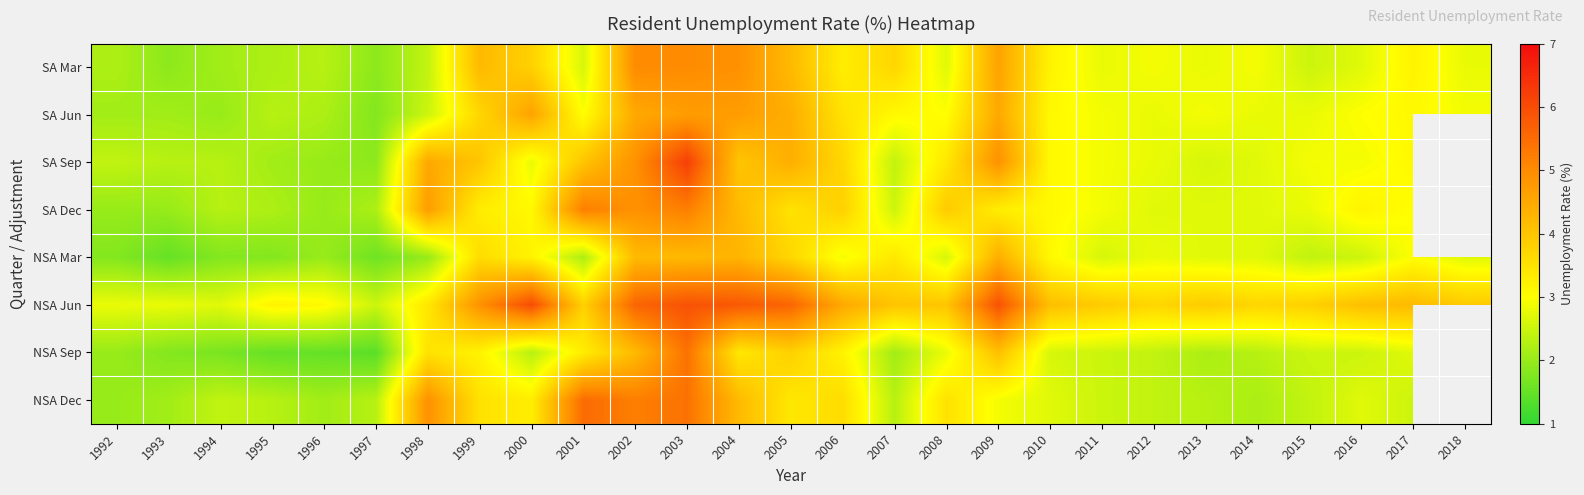

What is the minimum value shown in the chart?

1.4